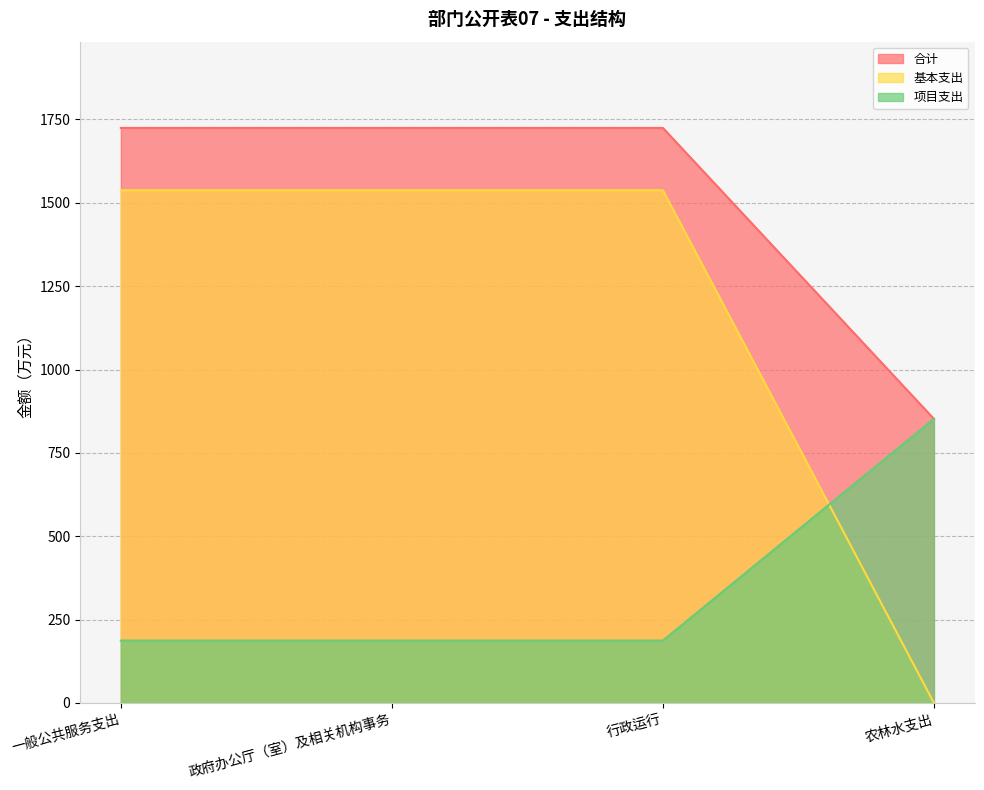

Reading left to right, what are all the values shown in this chart?

合计: 1724.7	1724.7	1724.7	852.0
基本支出: 1537.7	1537.7	1537.7	0.0
项目支出: 187.0	187.0	187.0	852.0